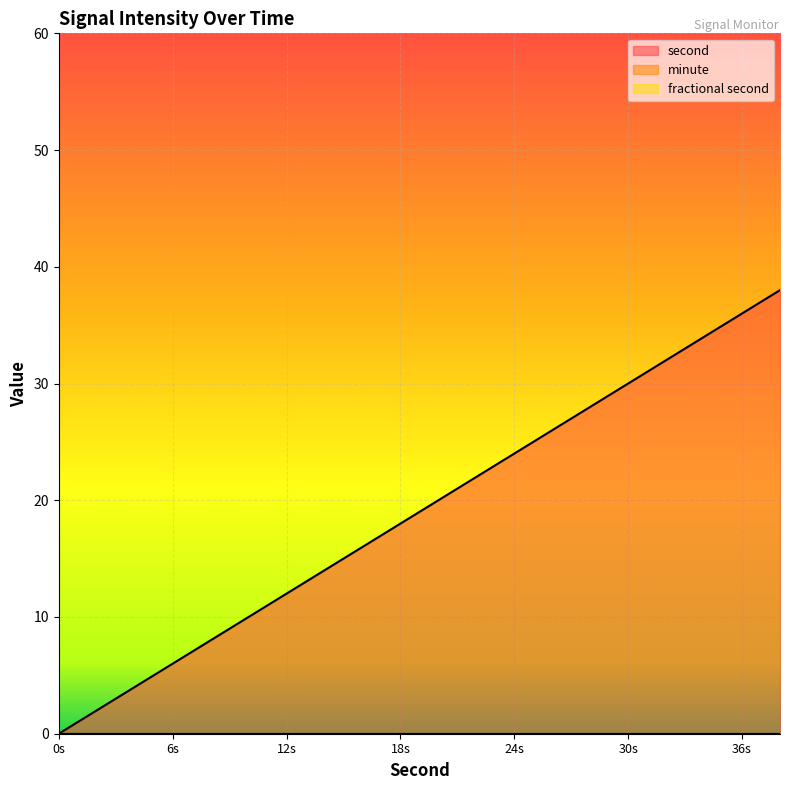

True or false: second and minute cross at least once.

False